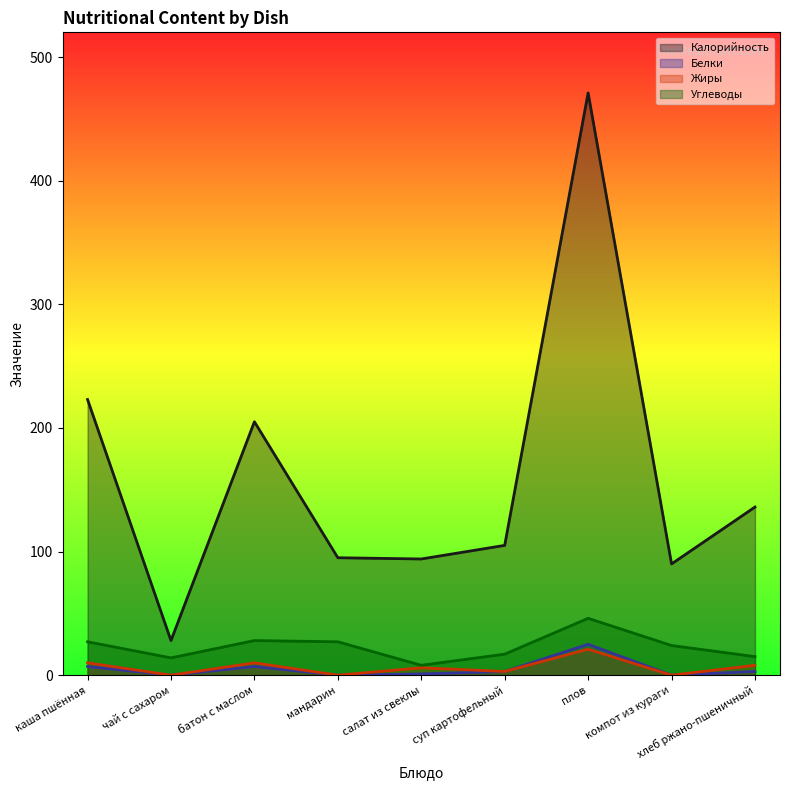

At which label is Белки closest to 12?

каша пшённая